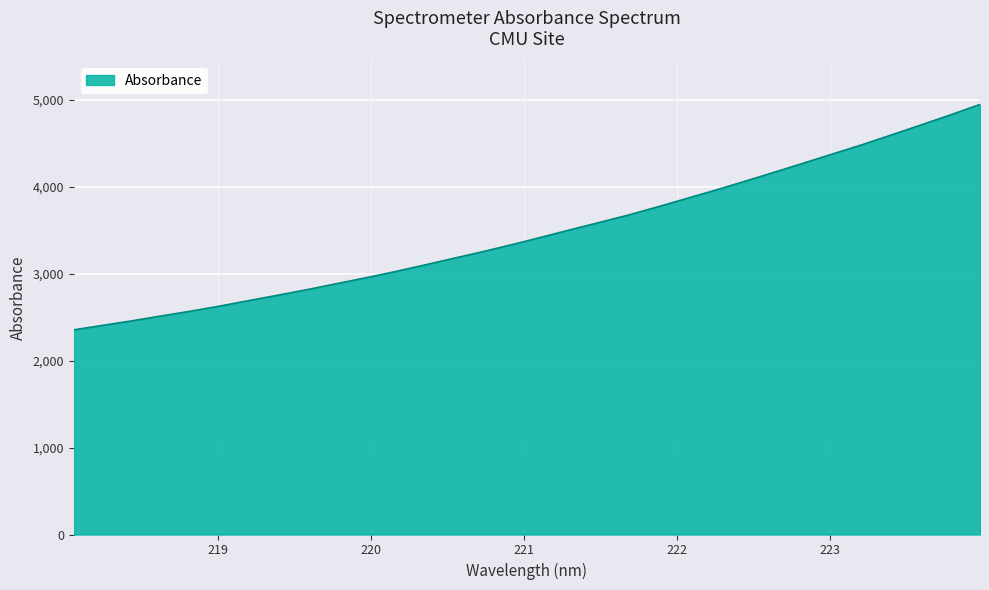

What is the difference between the maximum and minimum values?

2590.4